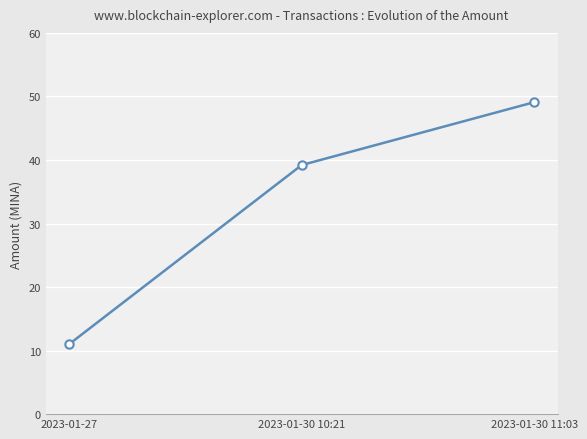

Which category has the highest value across all series?

2023-01-30 11:03